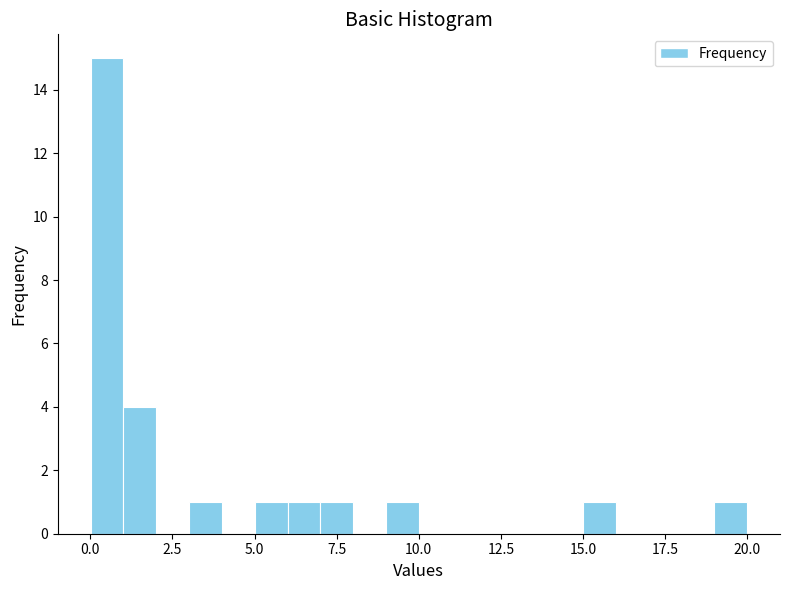

Read against the x-axis, roughly where is the centre of the tallest bar?

0.5